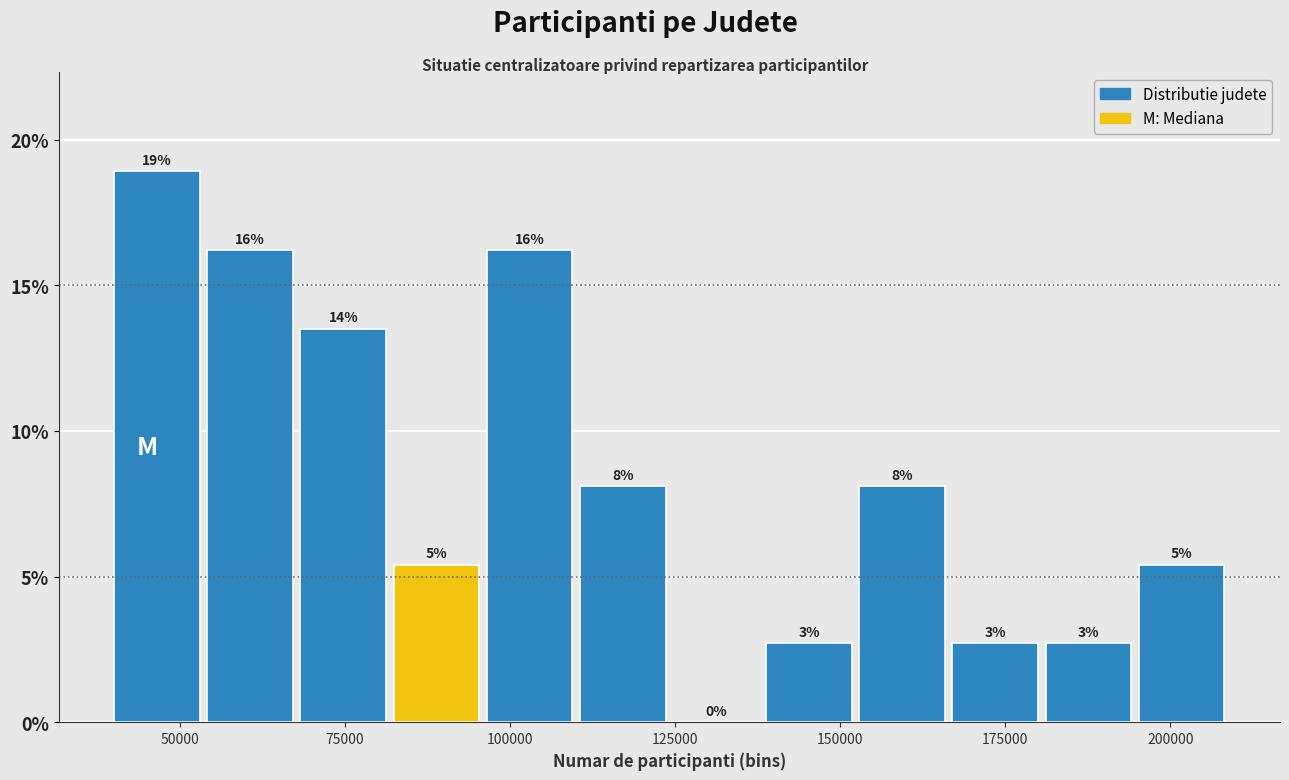

Around what value on the x-axis is the tallest bar? Give the approximate position of its centre, as read against the axis.

45000